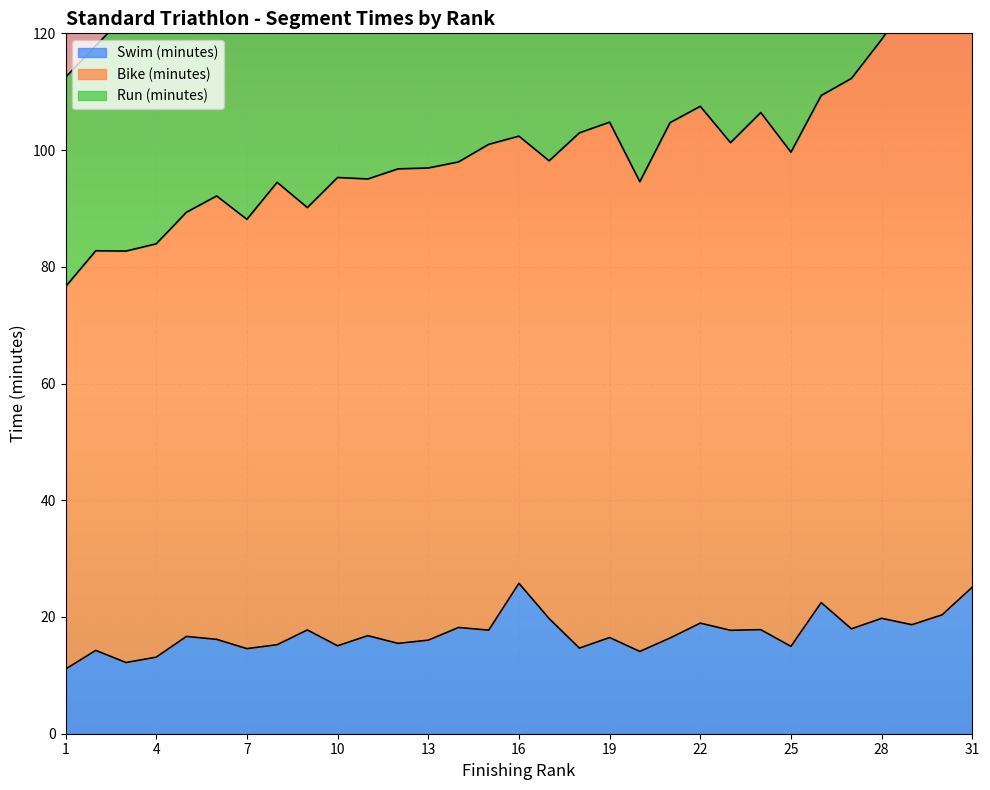

Rank the categories by Run (minutes) value from lowest to highest.

2, 1, 6, 5, 3, 15, 16, 22, 8, 7, 13, 12, 10, 19, 4, 14, 11, 18, 21, 17, 28, 24, 9, 26, 23, 29, 27, 20, 30, 25, 31